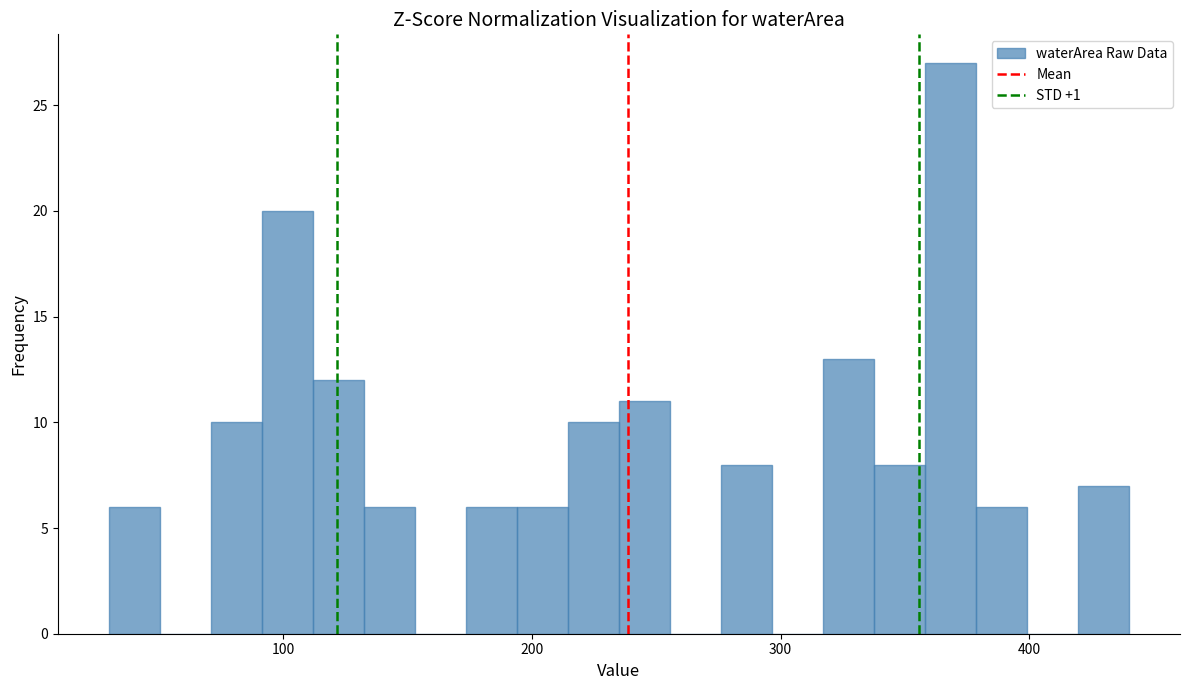

Around what value on the x-axis is the tallest bar? Give the approximate position of its centre, as read against the axis.

370